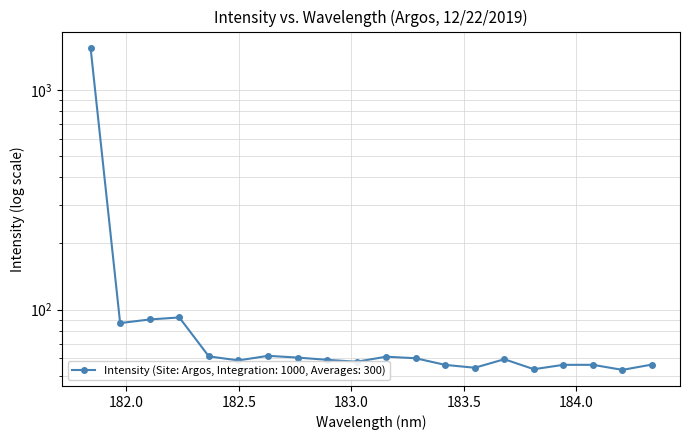

List the labels in order of value, smallest first.

184.2046578328, 183.811206745, 183.5488263418, 183.4176122368, 183.9423730432, 184.0735234058, 184.3357763242, 183.0238743082, 182.498667305, 182.8925964608, 183.6800245112, 183.2863821962, 182.7613026778, 183.15513622, 182.3673257152, 182.6299929592, 181.9732053322, 182.1045947288, 182.2359681898, 181.8418